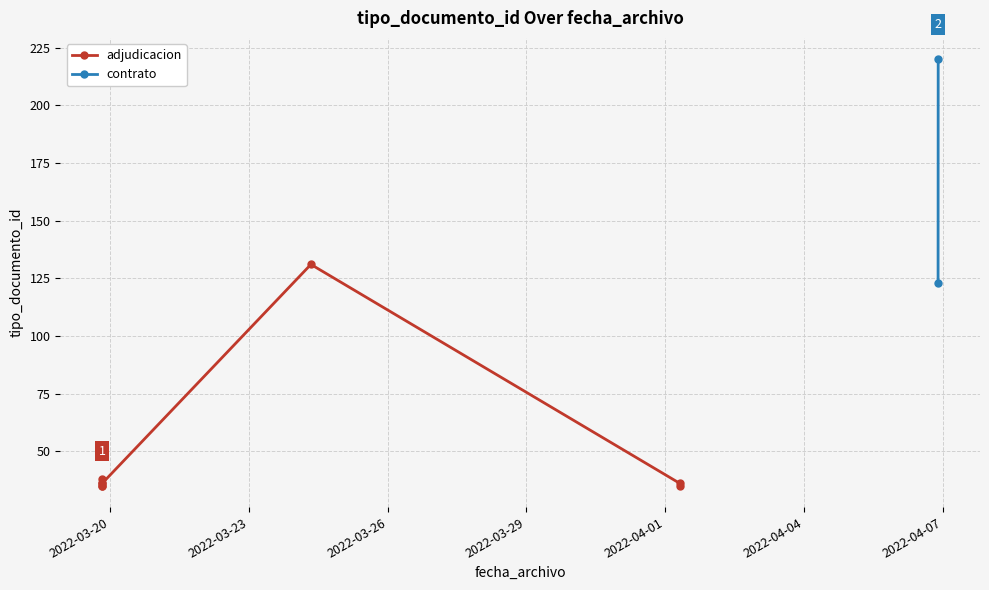

What is the ratio of the value at 2022-03-19 19:59:14 to the value at 2022-04-01 07:35:28?

0.9